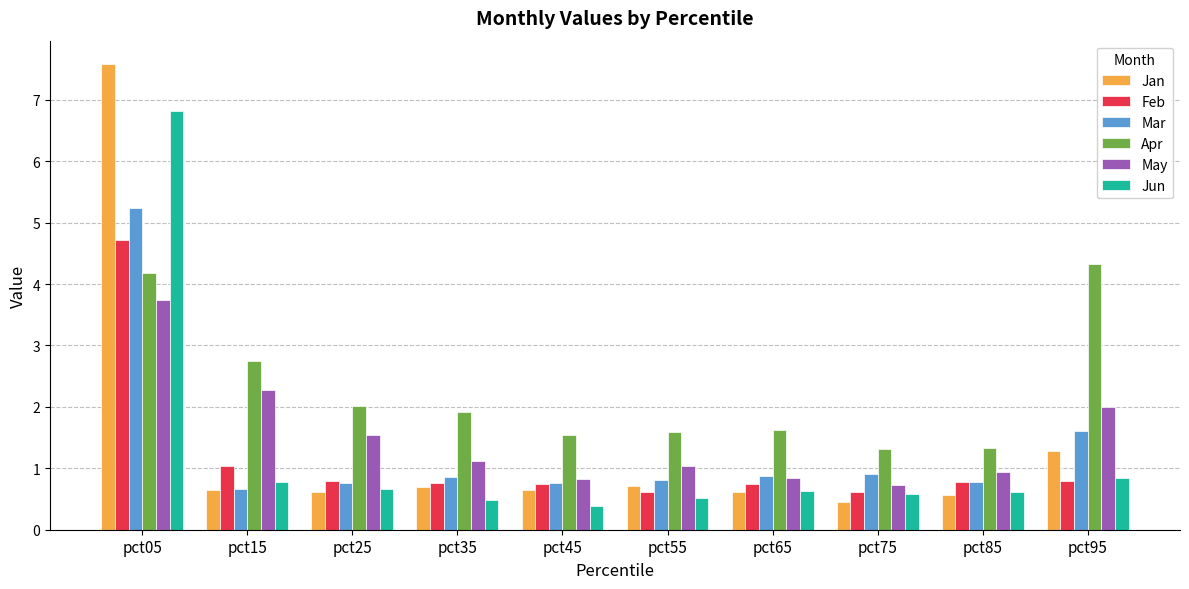

Is the value of Apr at pct55 greater than the value of Jun at pct95?

Yes